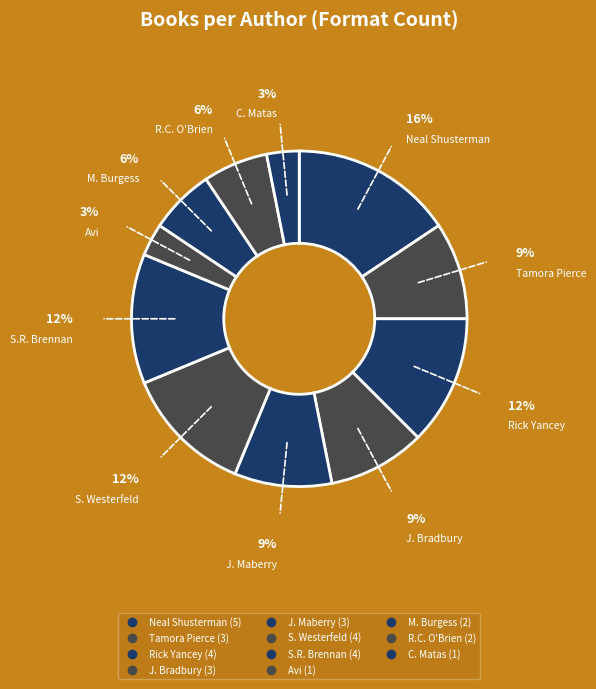

Count the number of slices in the pie.

11